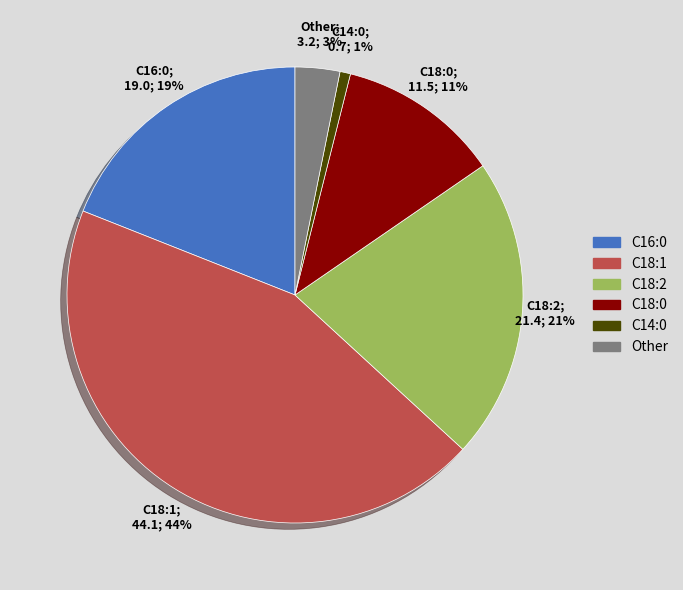

What is the largest slice in the pie chart?

C18:1